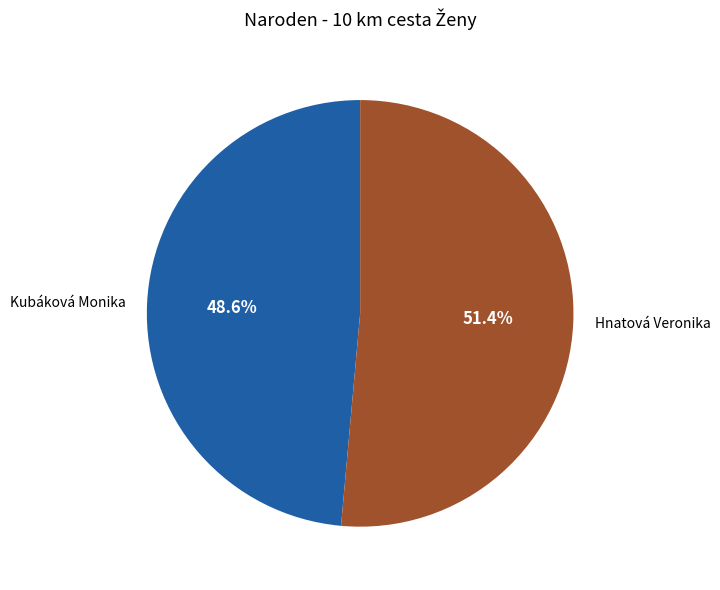

Does Kubáková Monika account for over 50% of the chart?

No